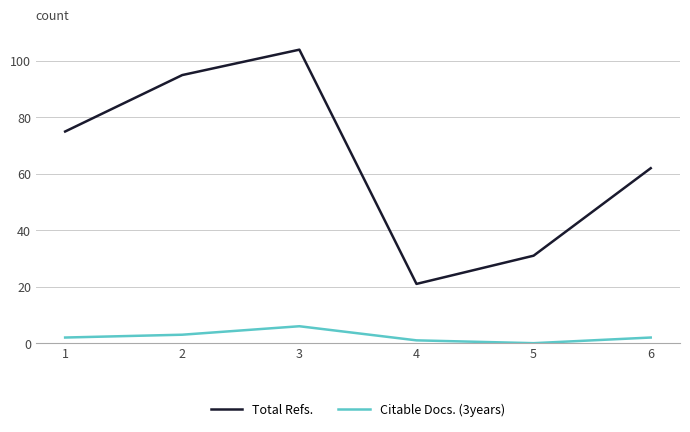

What are all the series names shown in the legend?

Total Refs., Citable Docs. (3years)